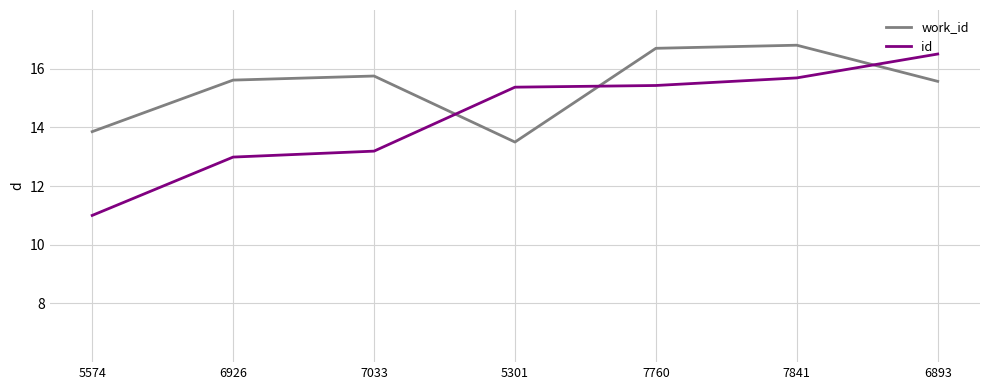

How many lines are shown in the chart?

2